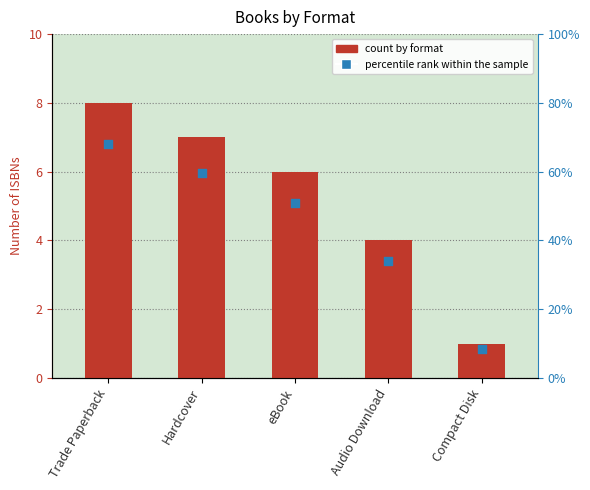

Which series reaches the minimum Y coordinate?

percentile rank within the sample